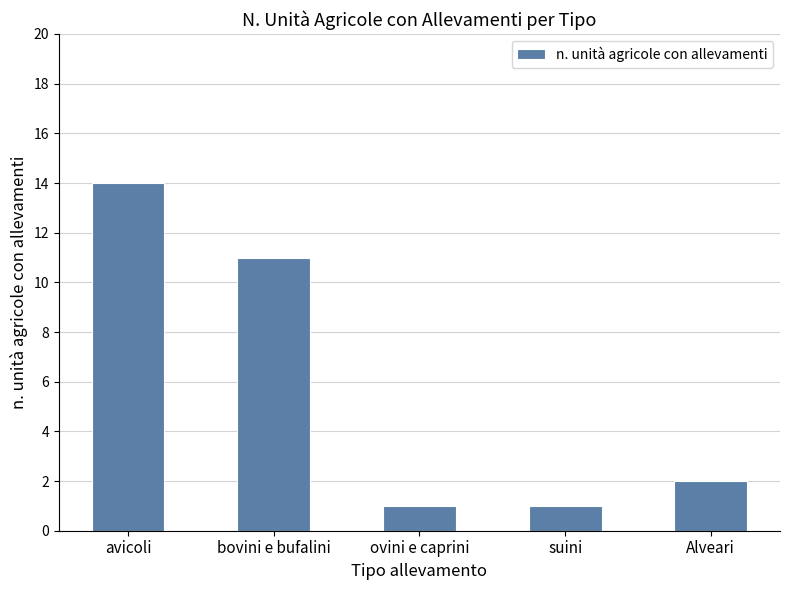

The chart shows a value of 11 at bovini e bufalini. True or false?

True